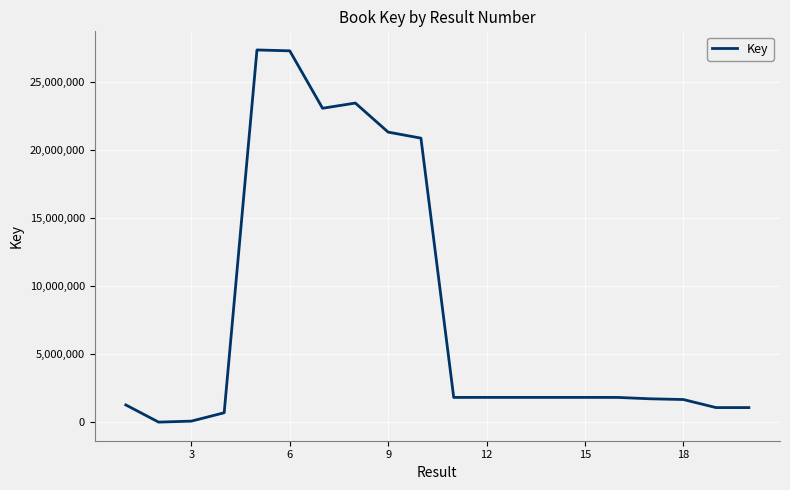

What is the difference between the second highest and second lowest values?

27198431